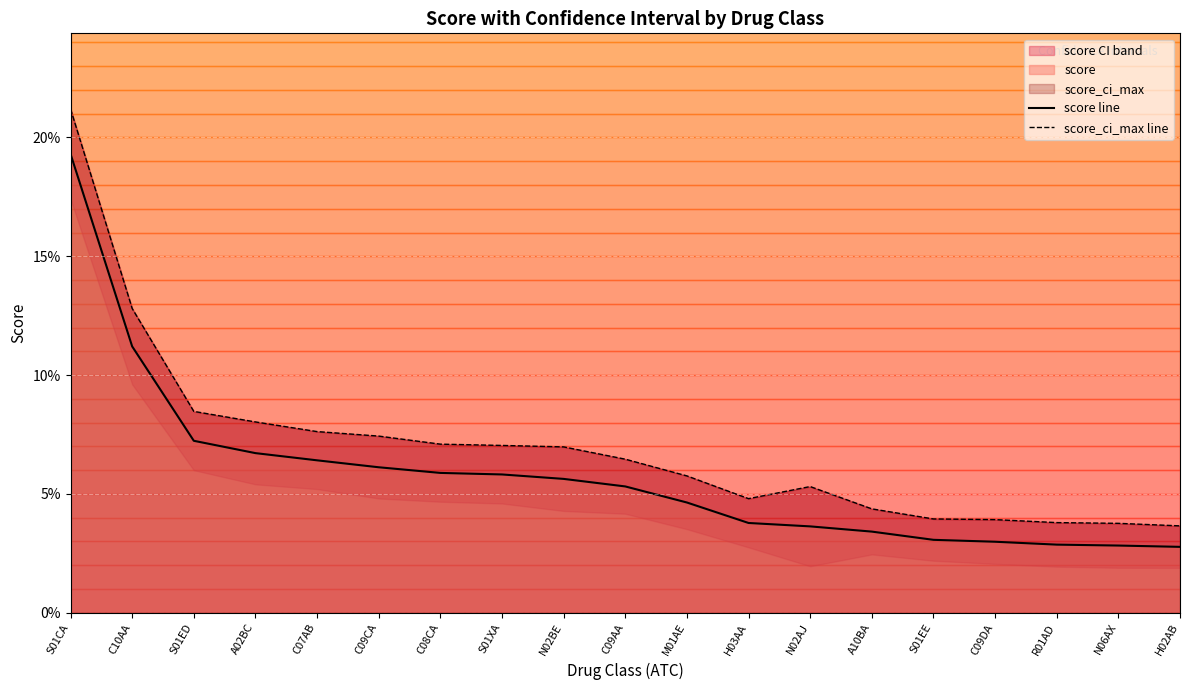

How many series are shown in this chart?

2